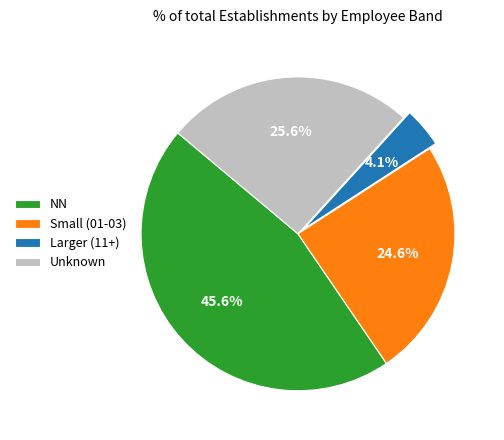

Rank the categories by value from lowest to highest.

Larger (11+), Small (01-03), Unknown, NN